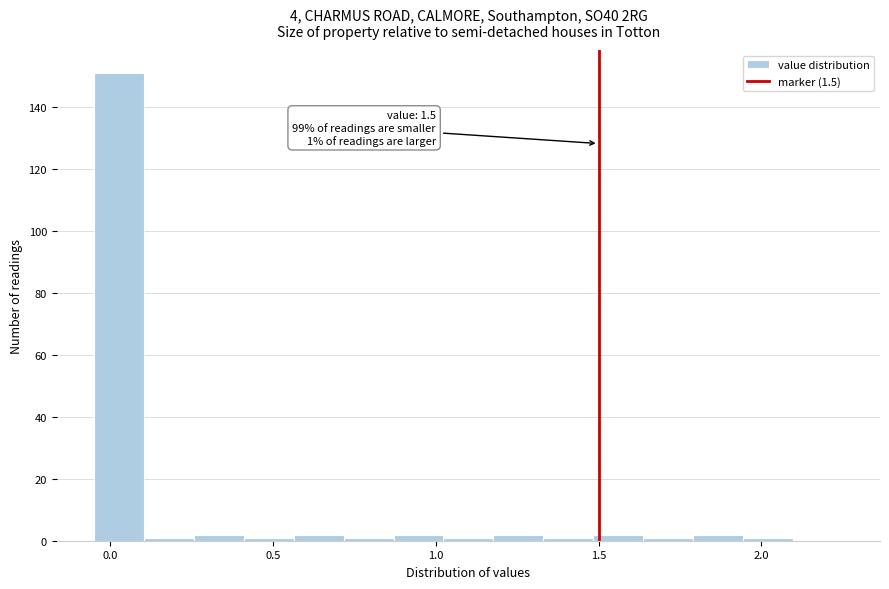

Read against the x-axis, roughly where is the centre of the tallest bar?

0.05